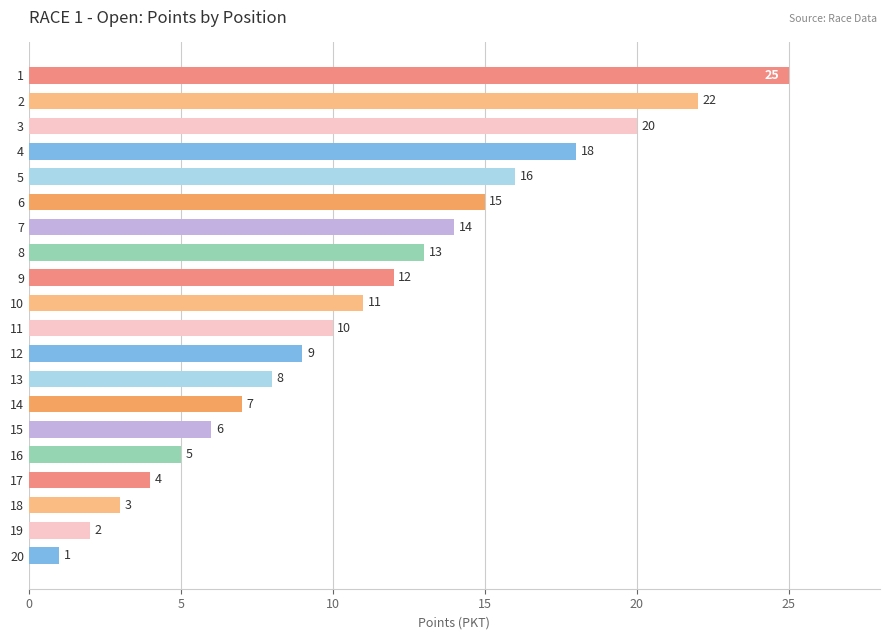

Reading bottom to top, list all the values displayed in this chart.

1	2	3	4	5	6	7	8	9	10	11	12	13	14	15	16	18	20	22	25